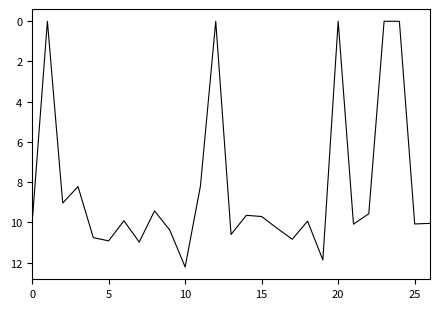

What is the difference between the maximum and minimum values?

12.2